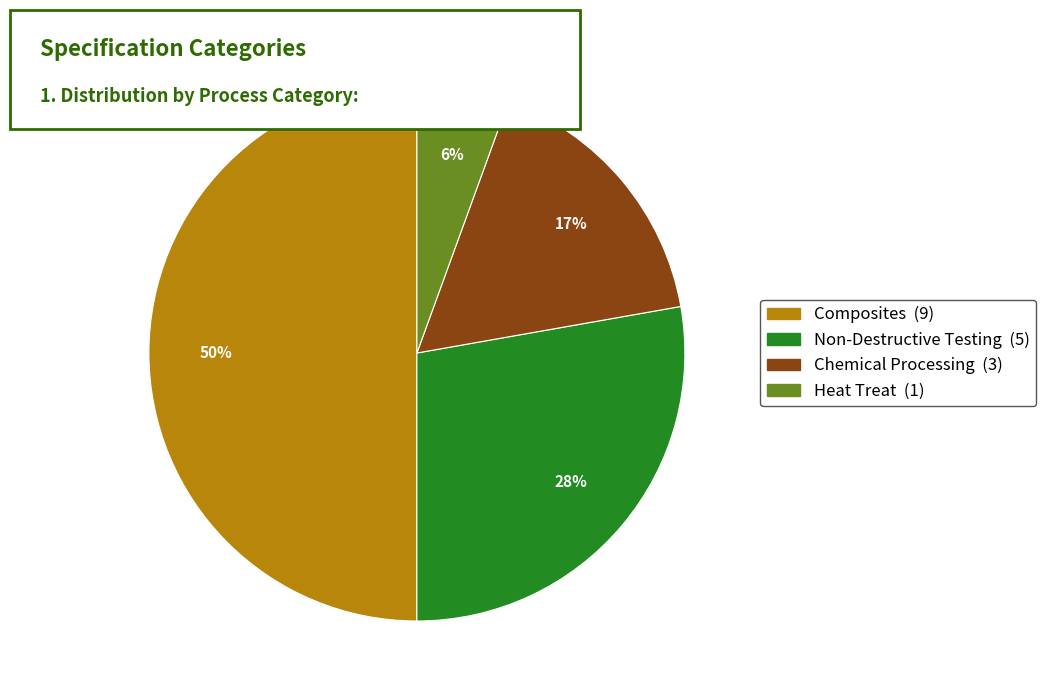

To the nearest percent, what portion does Non-Destructive Testing represent?

28%